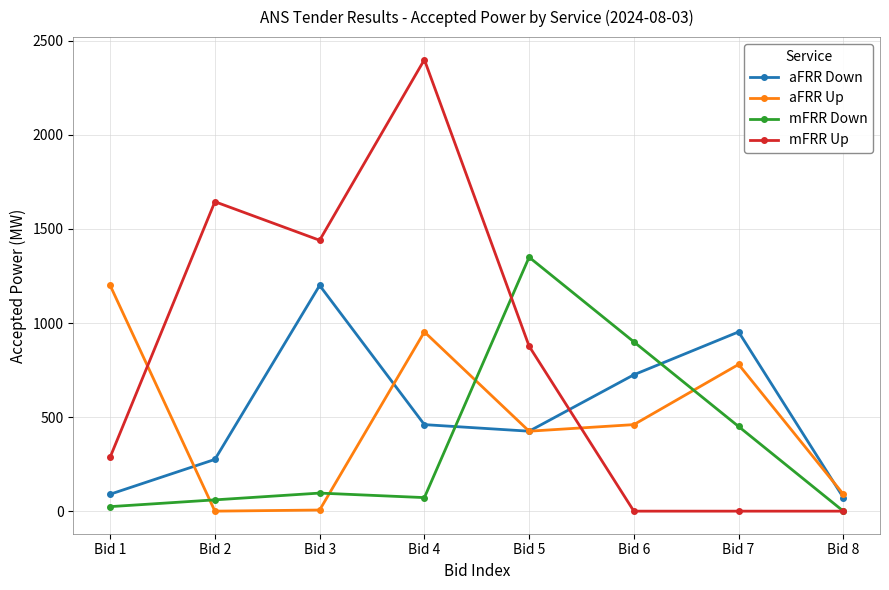

What is the total value across all series at Bid 5?

3077